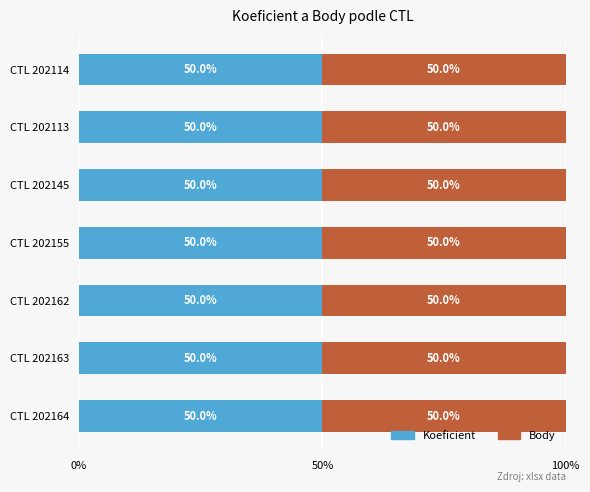

At which label does Koeficient reach its peak?

202163